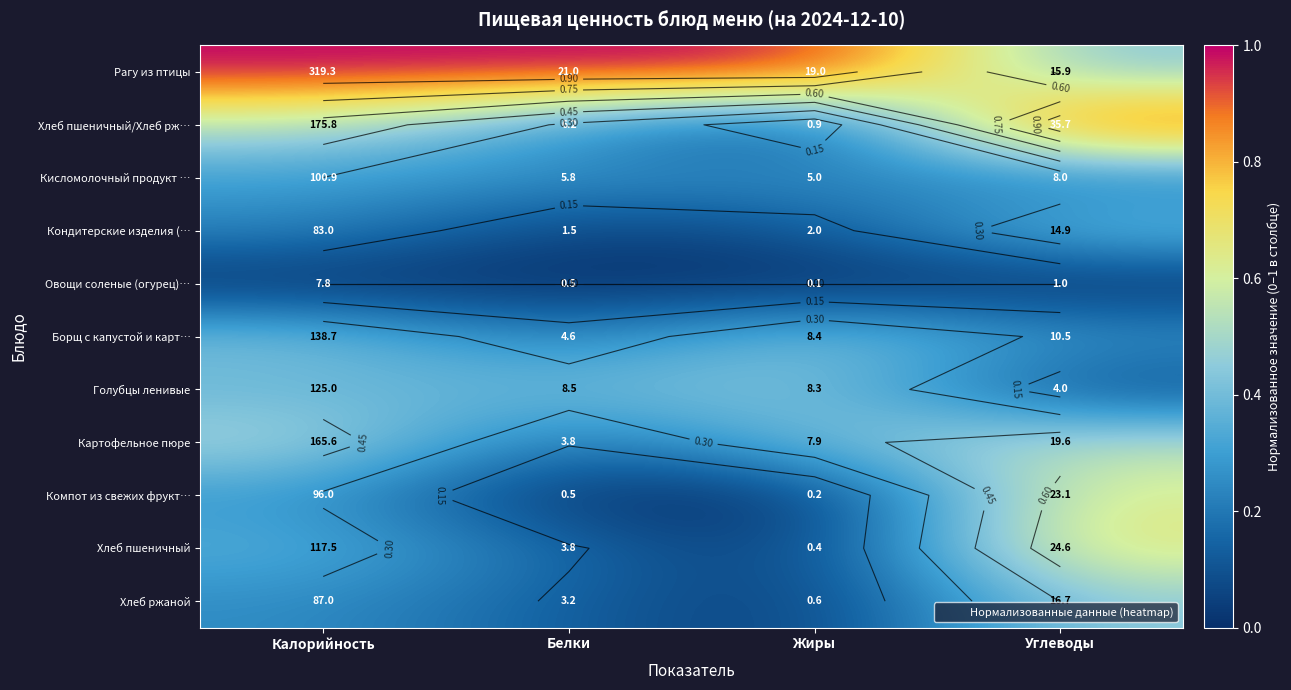

At which category does the chart reach its peak across all series?

Калорийность